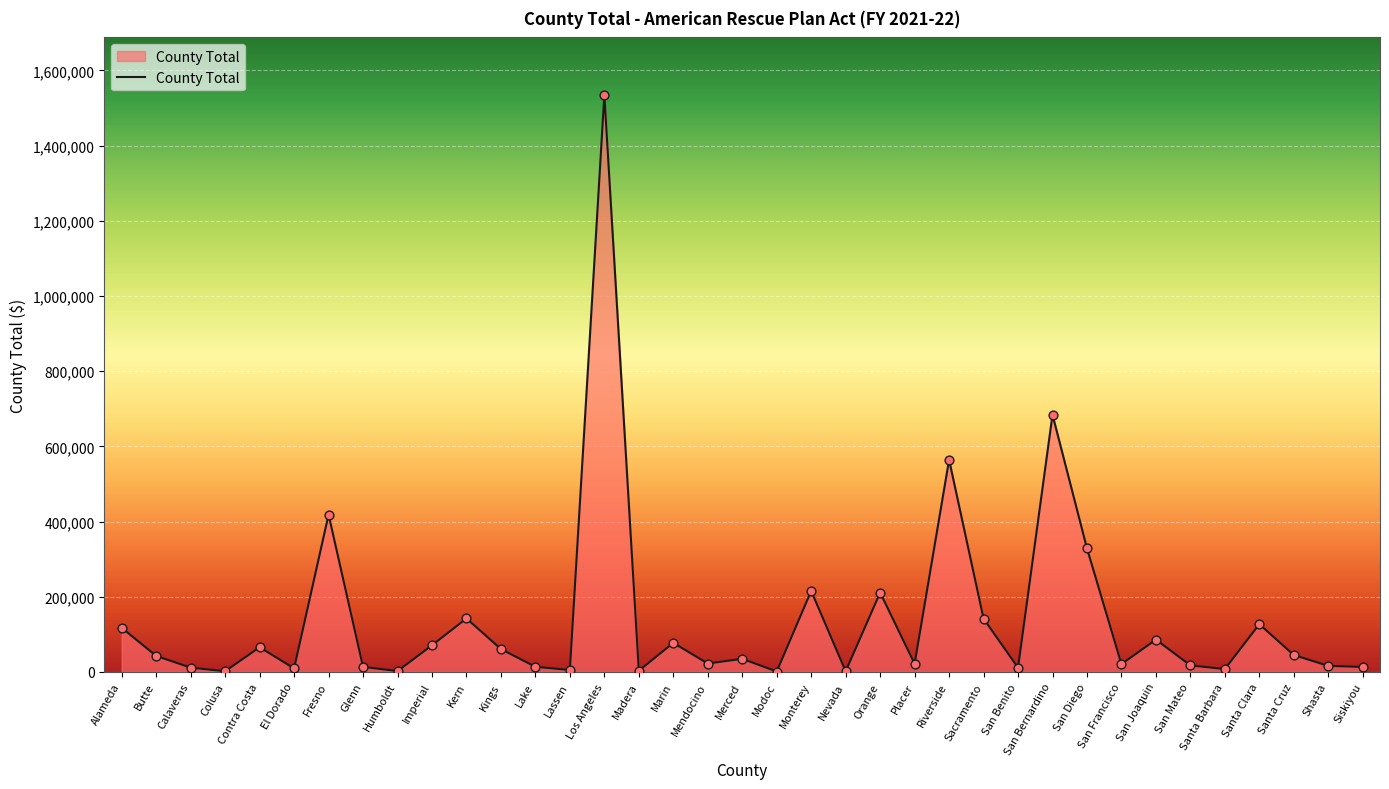

Between Merced and Los Angeles, which is larger?

Los Angeles